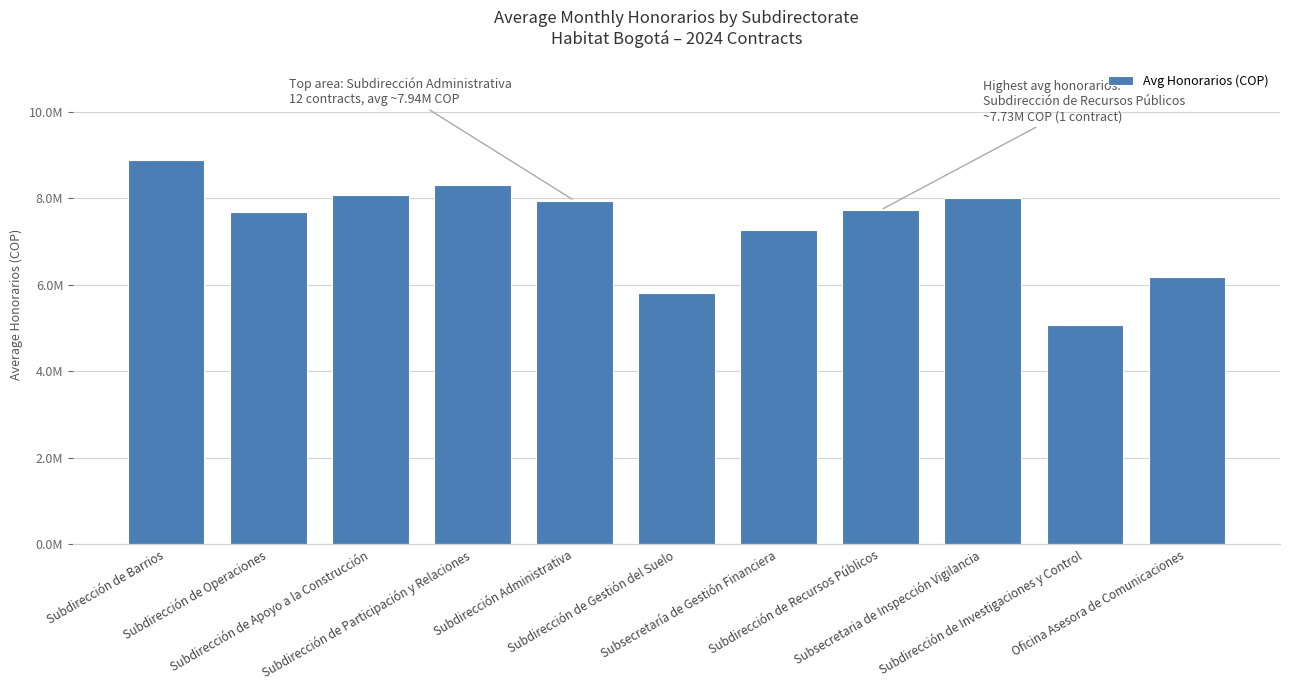

Are the bars horizontal?

No